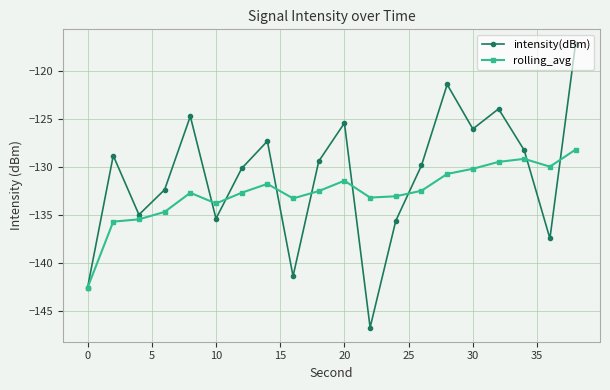

Rank the series by their maximum value, from highest to lowest.

intensity(dBm), rolling_avg